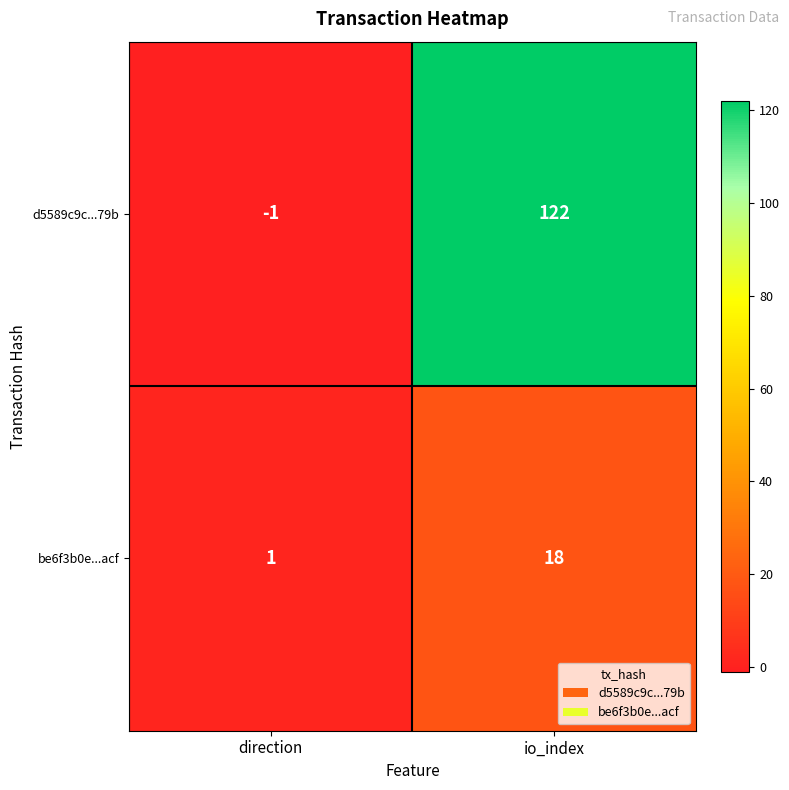

Rank the series by their average value, from lowest to highest.

be6f3b0e...acf, d5589c9c...79b